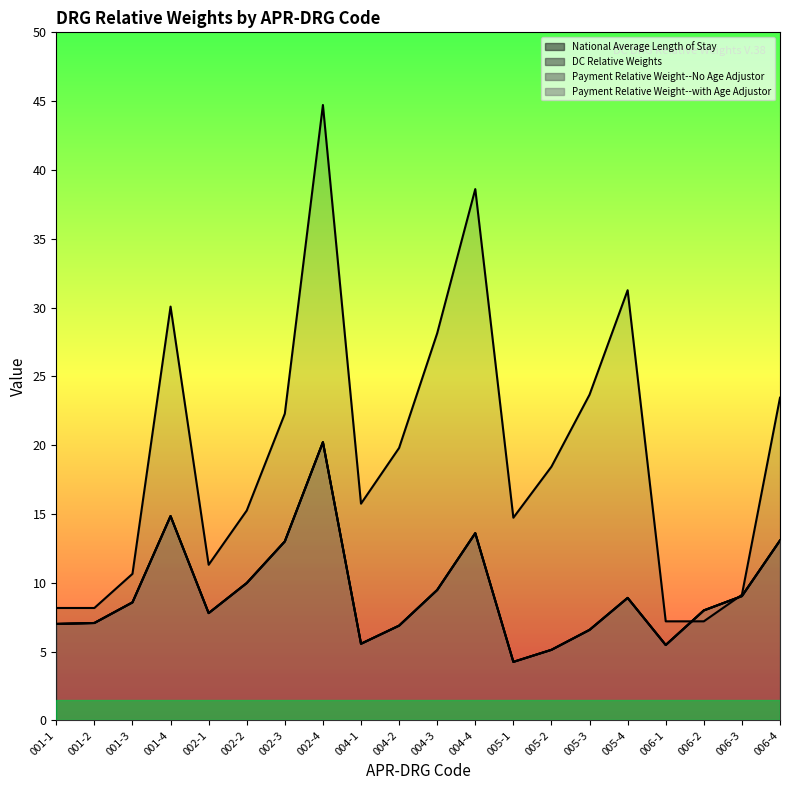

True or false: DC Relative Weights has more than 1 interior local peaks.

True